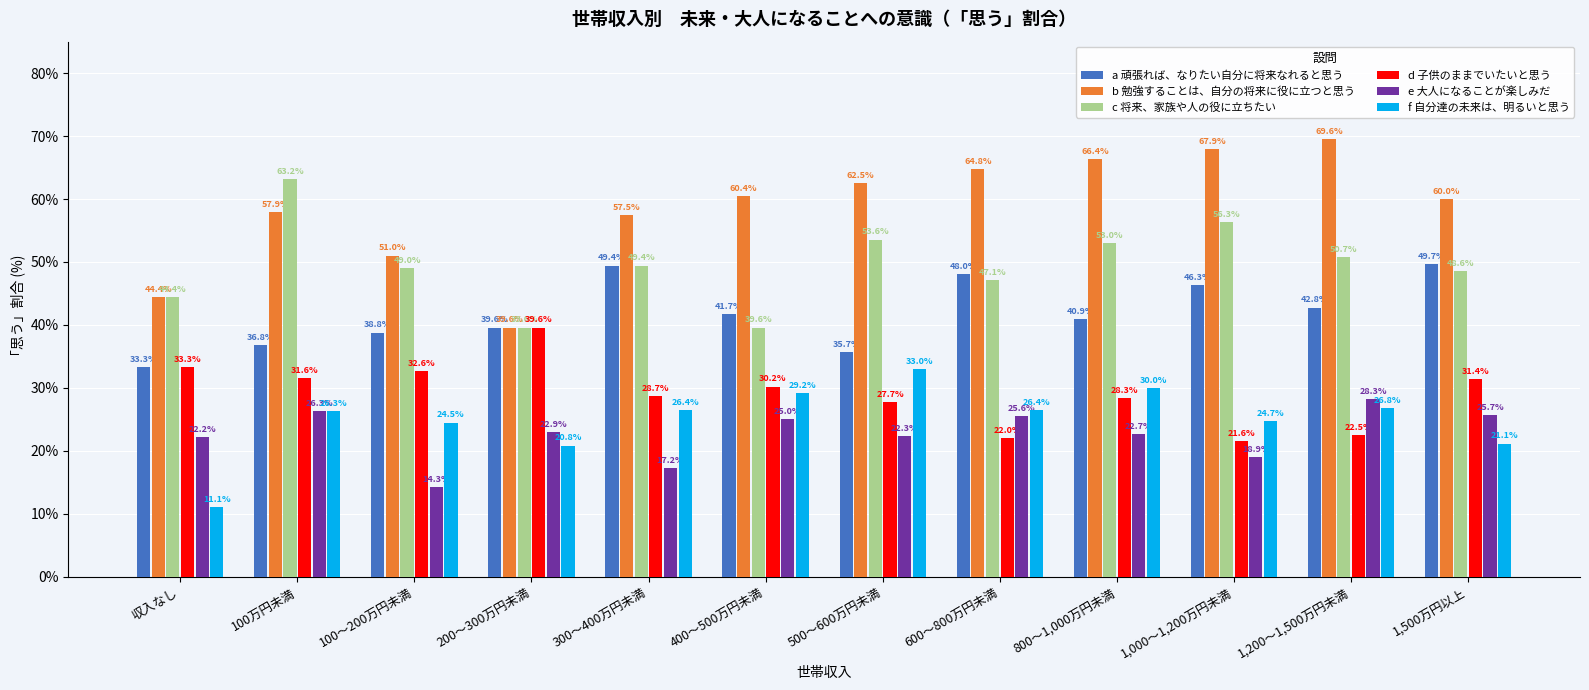

How many bars are there in total?

72